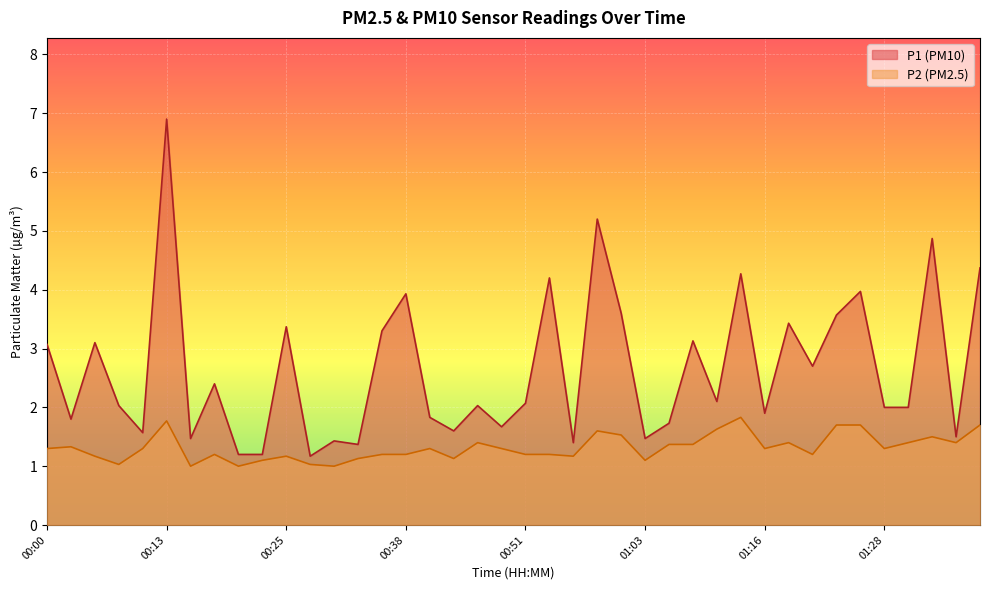

How many distinct data groups are displayed?

2